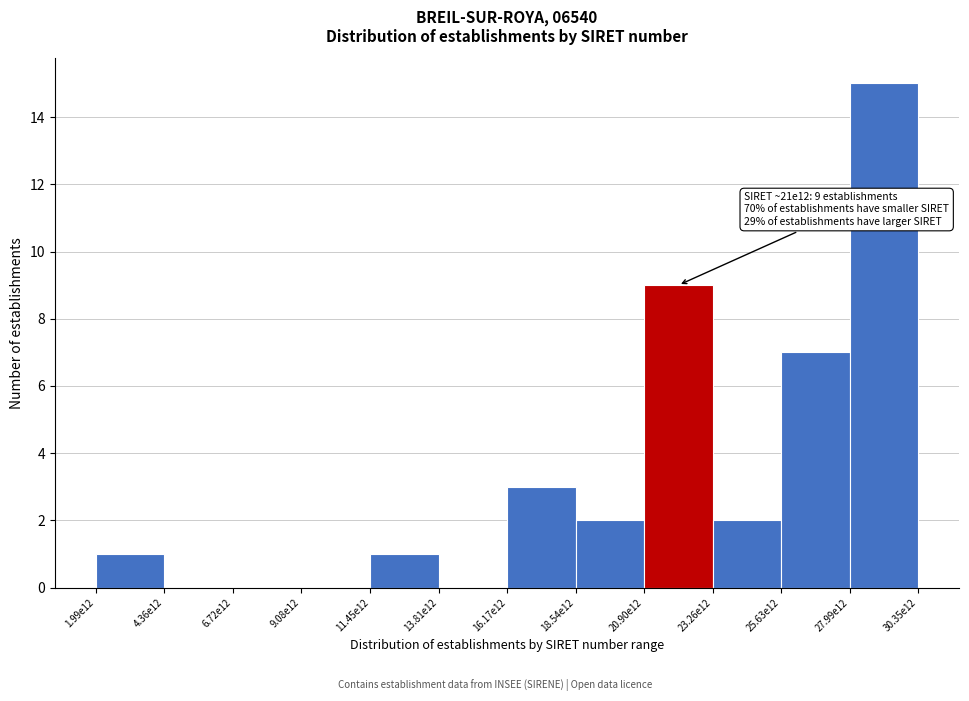

Reading right to left, extract all data points from this chart.

27.99e12=15	25.63e12=7	23.26e12=2	20.90e12=9	18.54e12=2	16.17e12=3	13.81e12=0	11.45e12=1	9.08e12=0	6.72e12=0	4.36e12=0	1.99e12=1